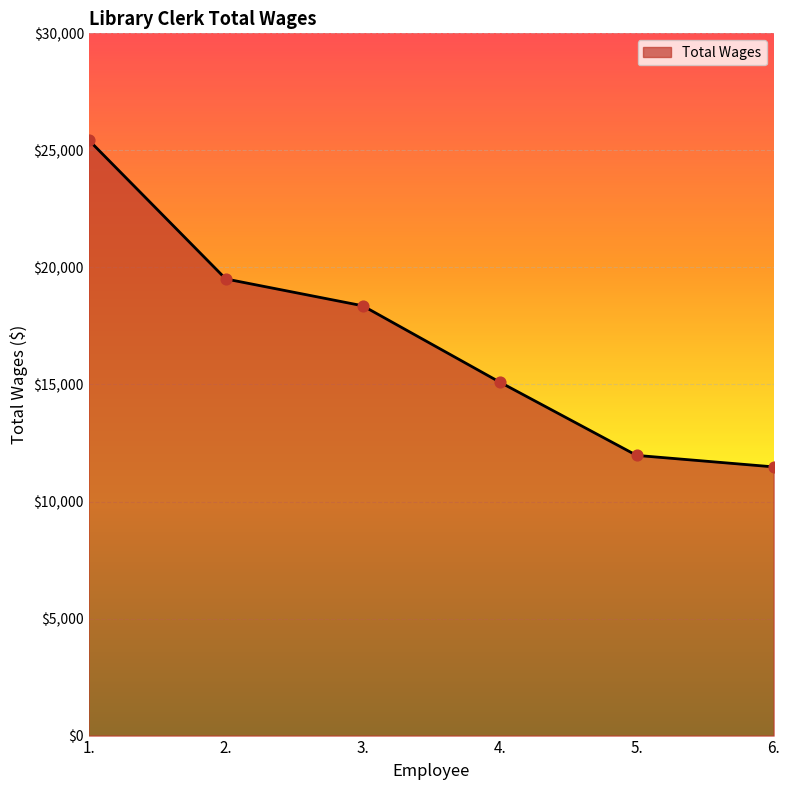

What is the change in value from 1. to 3.?

-7078